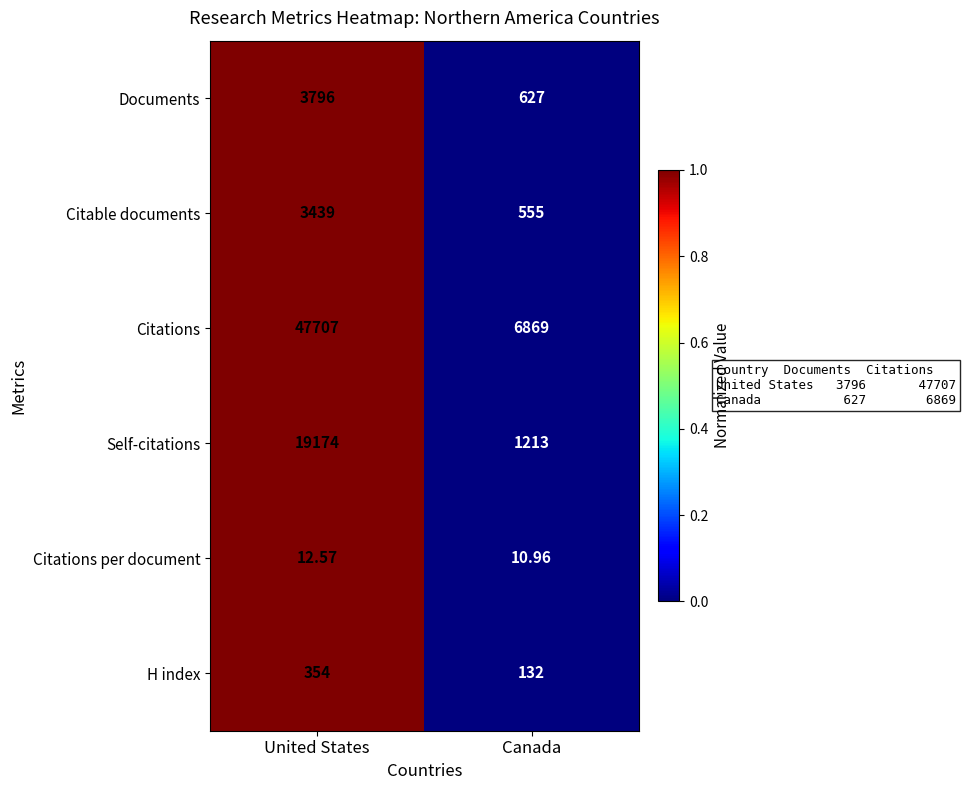

Between United States and Canada, which series saw the biggest shift?

Citations